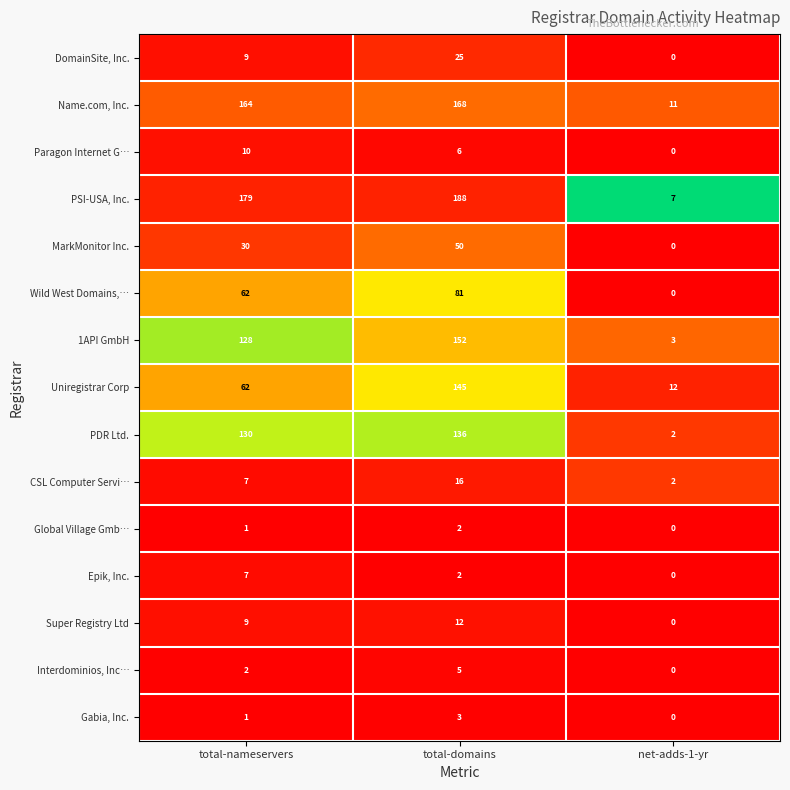

What is the sum of all PSI-USA, Inc. values?

374